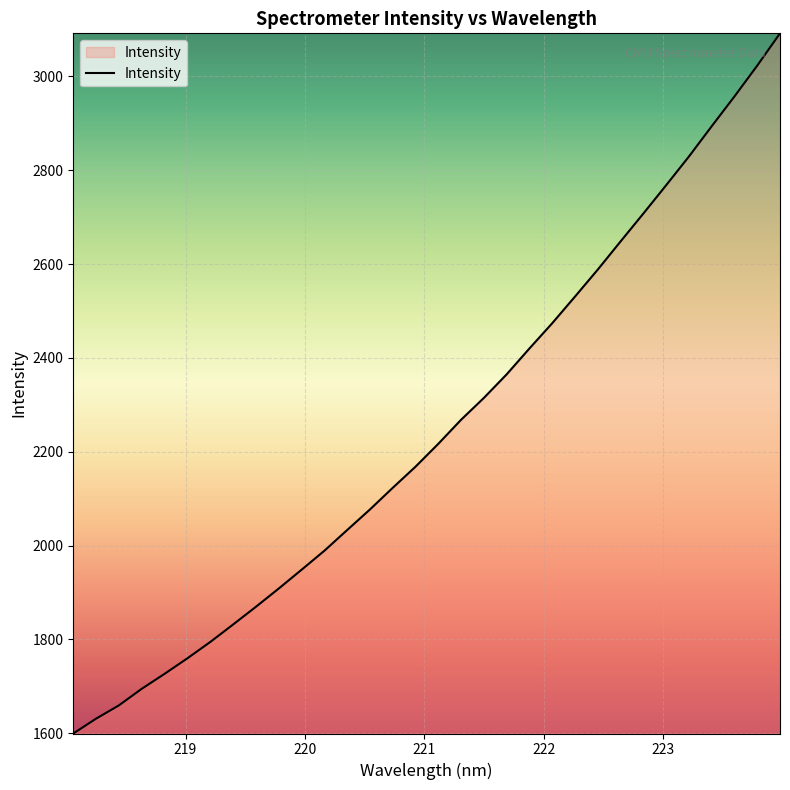

What is the difference between the maximum and minimum values?

1492.3